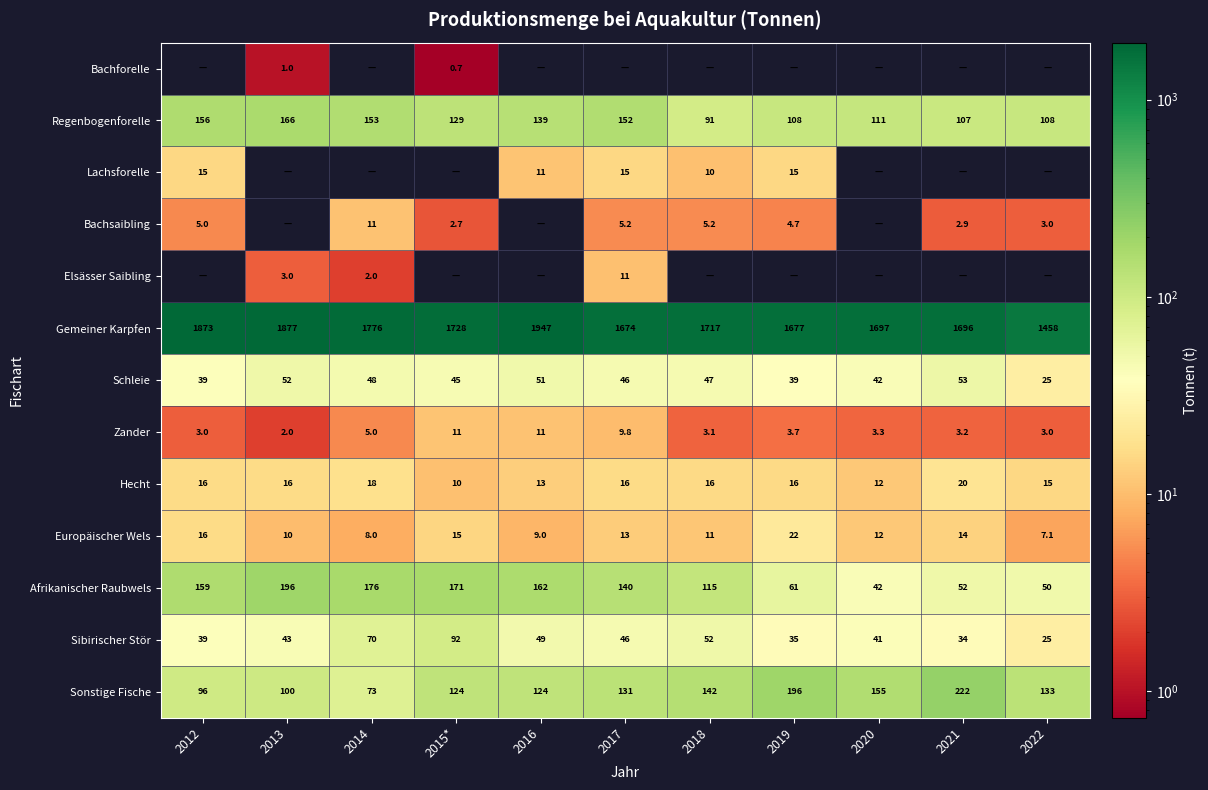

Where is Sonstige Fische nearest to the value 147?

2018